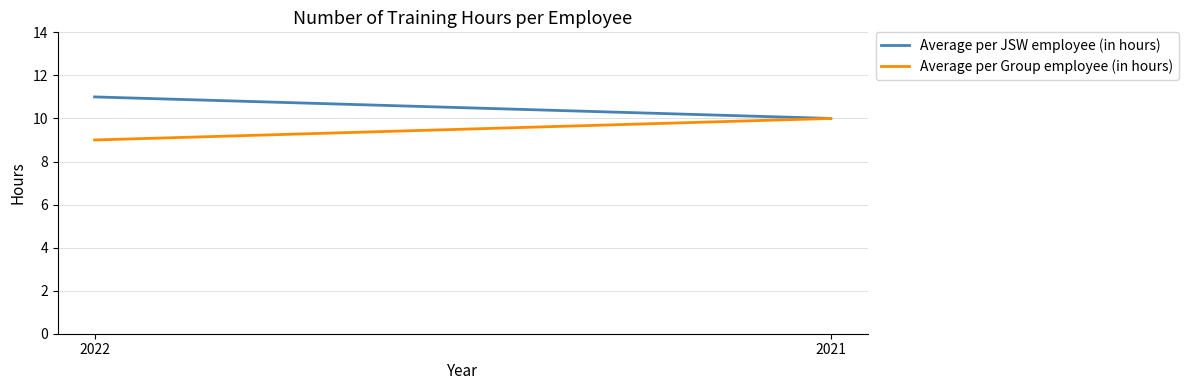

Rank the categories by Average per JSW employee (in hours) value from highest to lowest.

2022, 2021